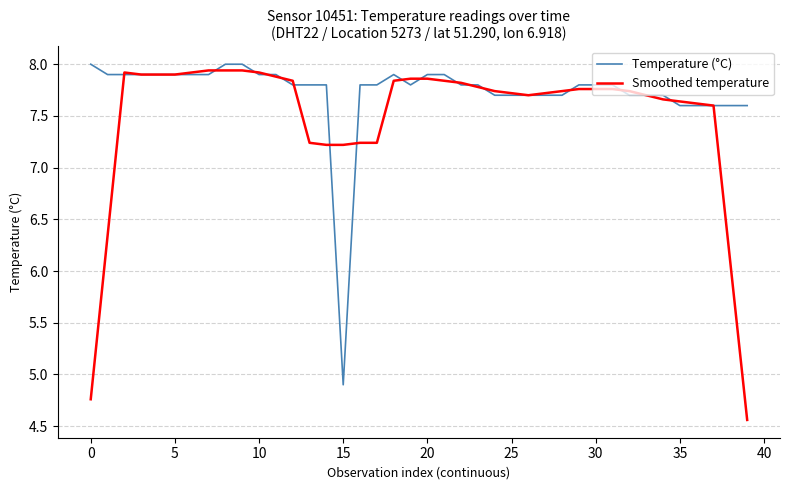

Rank the series by their average value, from highest to lowest.

Temperature (°C), Smoothed temperature